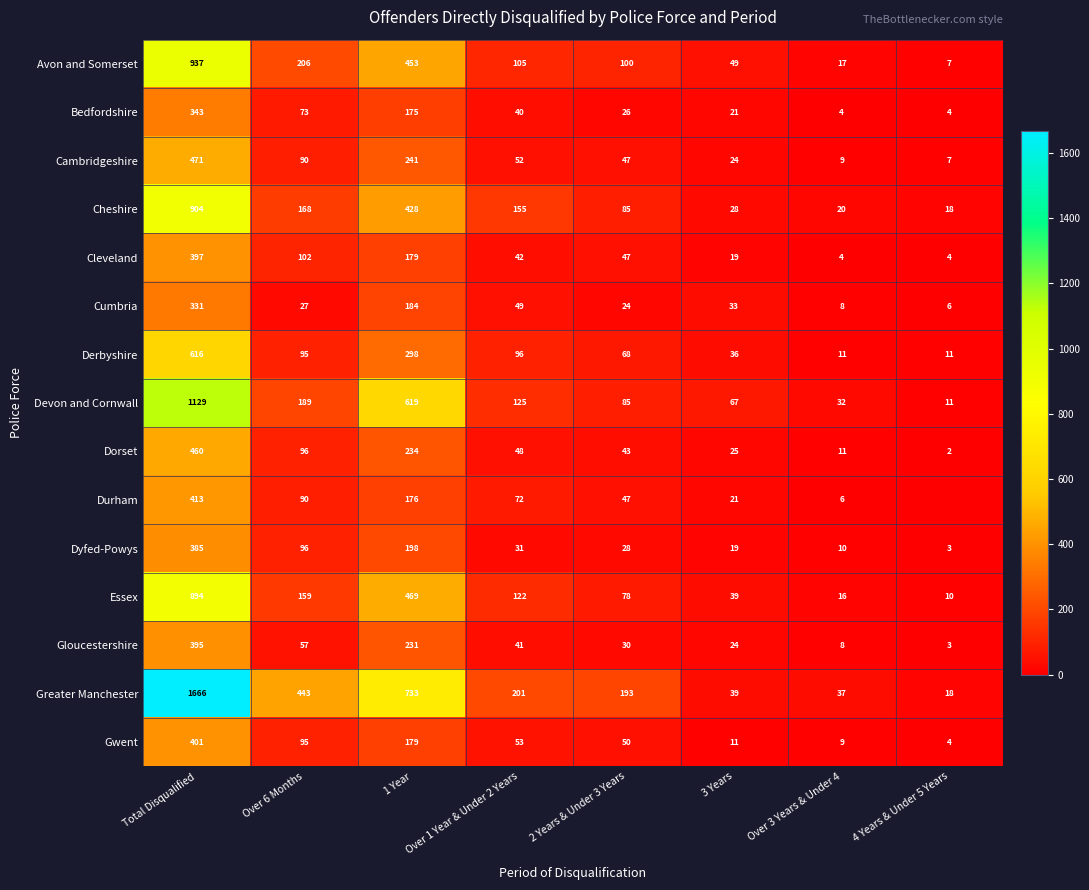

How many values in the Avon and Somerset series are below 105?

4